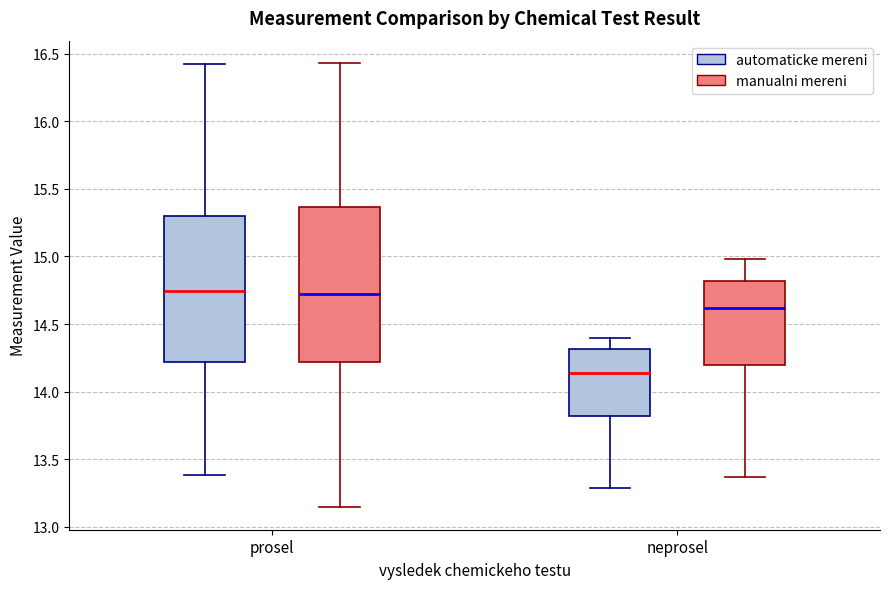

Where does the lower whisker of the box for prosel (manualni mereni) end on the y-axis? The values are not printed on the chart, so give them approximately, as read against the axis.

13.15